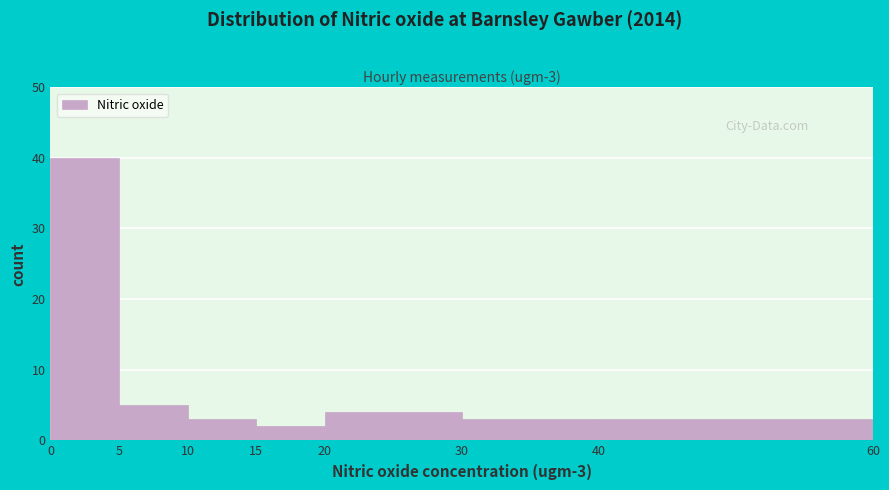

Which range on the x-axis has the tallest bar?

0 to 5